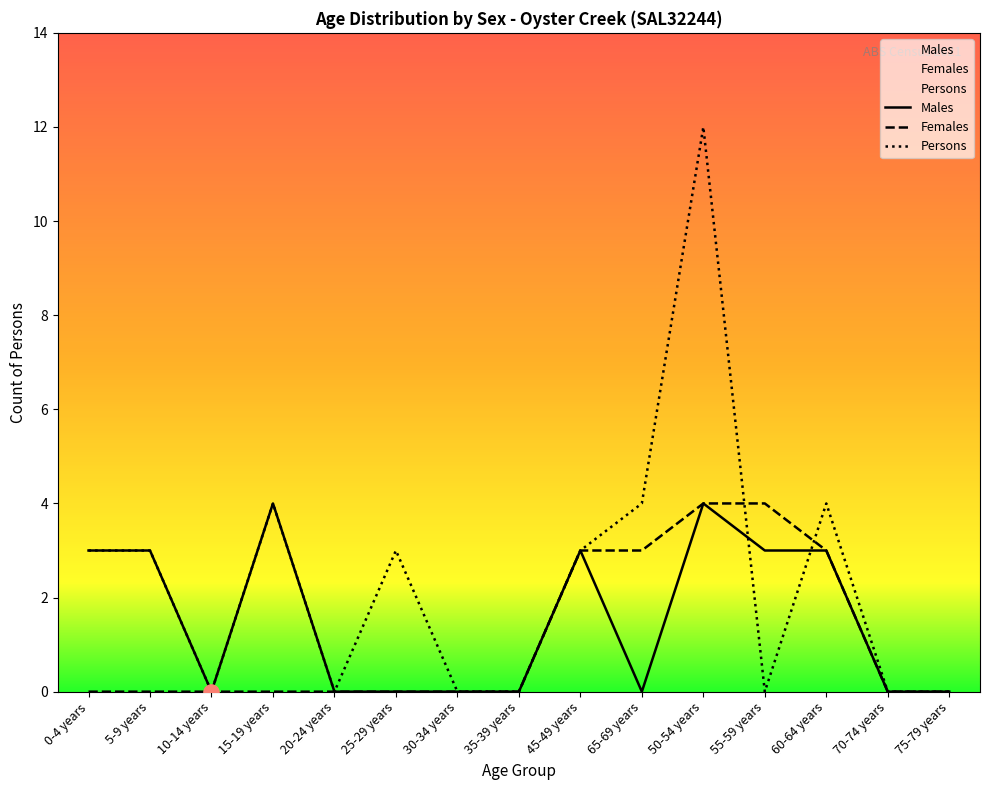

At which category is the sum across all series the highest?

50-54 years